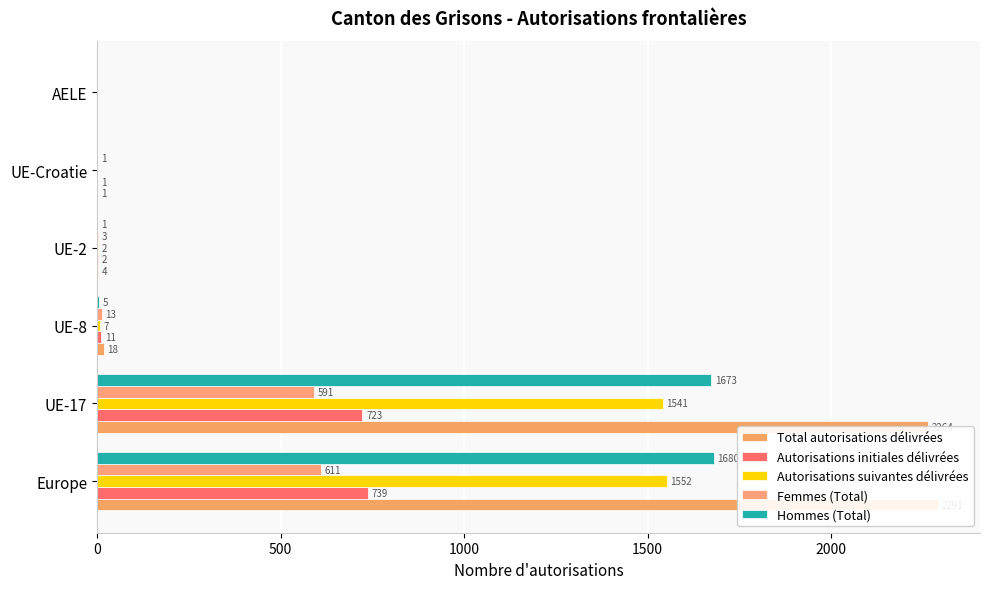

What is the value of the Femmes (Total) bar at the 1st from the left?

611